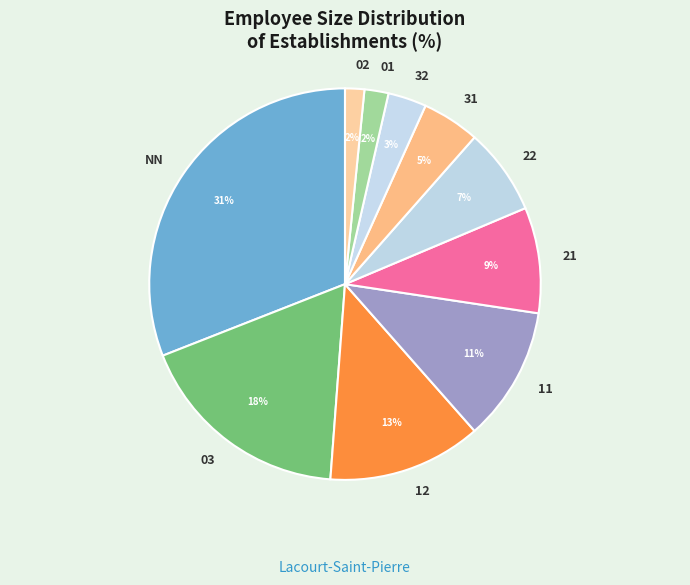

Does 01 represent more than half of the total?

No